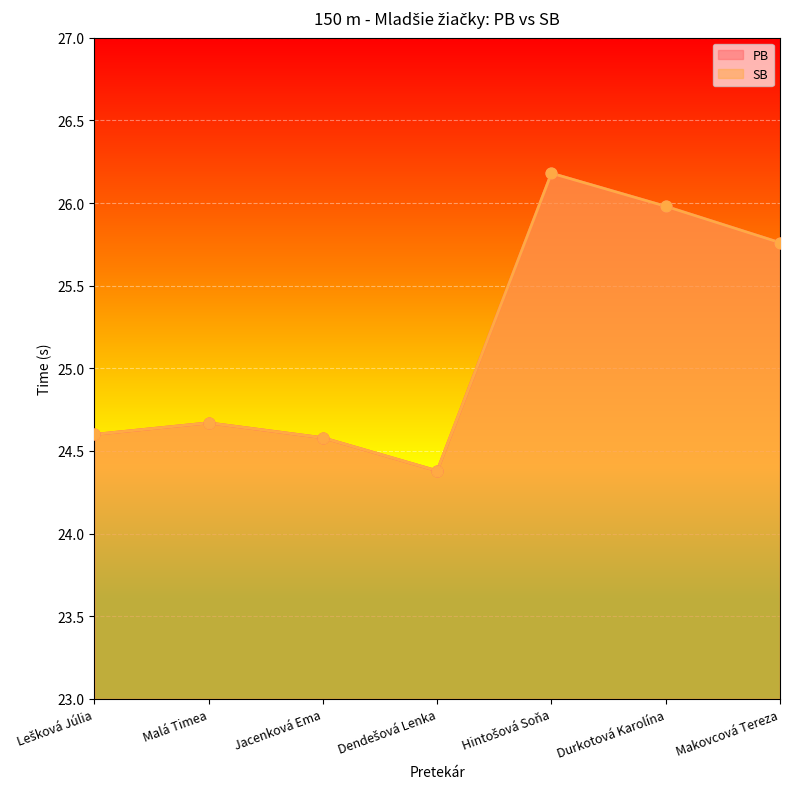

Which series contains the highest Y value?

PB